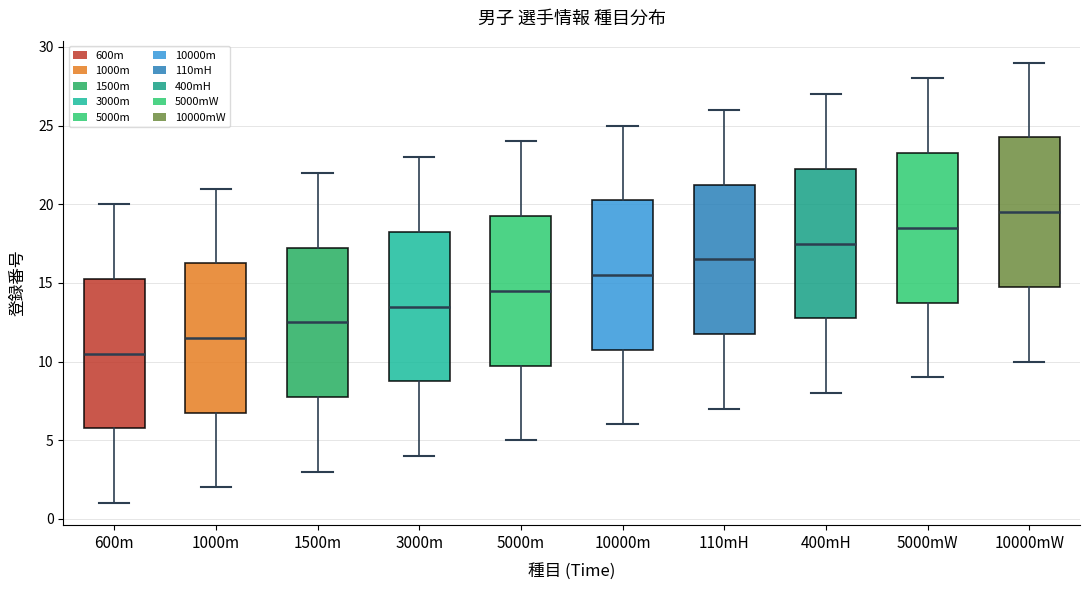

Where is the lower edge of the box for 10000mW on the y-axis? The values are not printed on the chart, so give them approximately, as read against the axis.

15.0